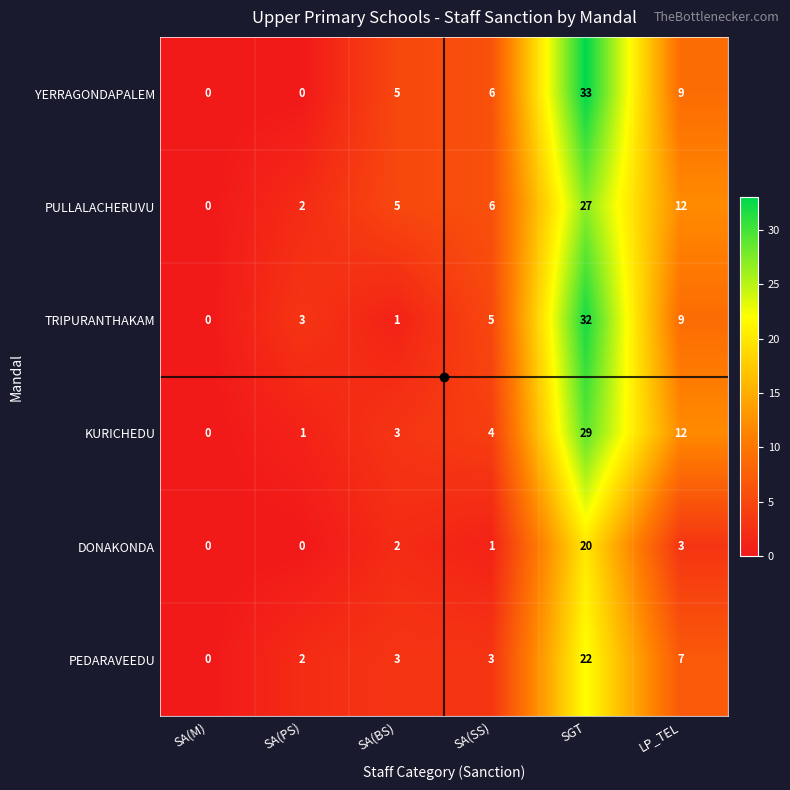

The PULLALACHERUVU series shows 4 at SA(SS). True or false?

False